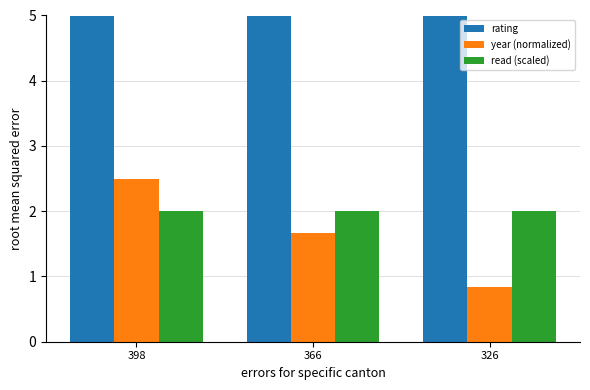

Is the value of year (normalized) at 366 greater than the value of rating at 398?

No